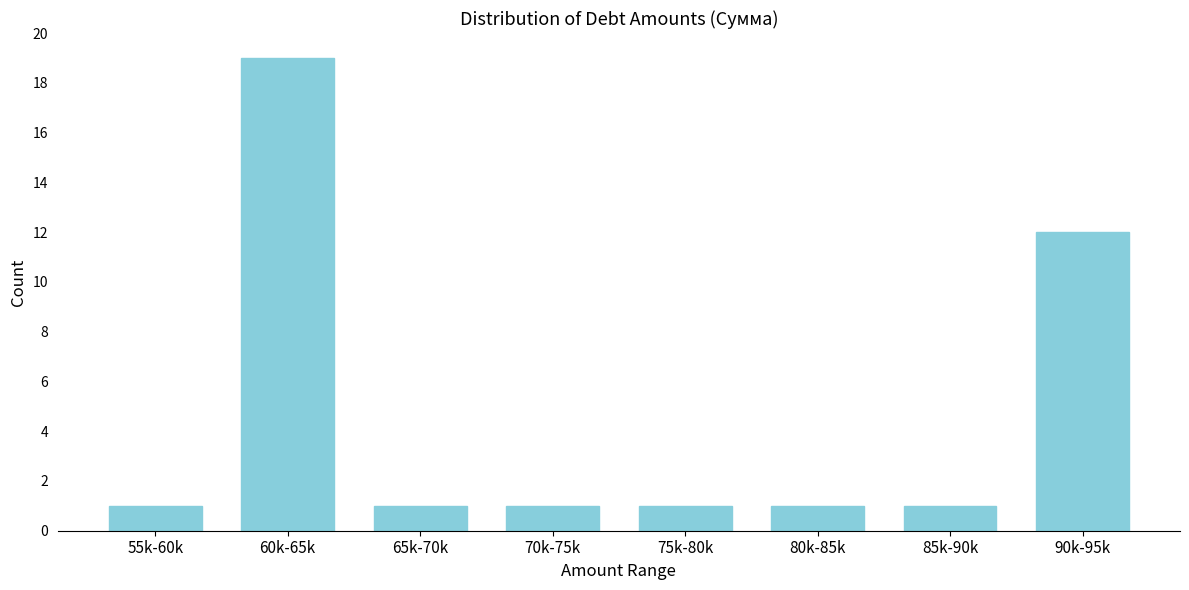

Reading left to right, extract all data points from this chart.

55k-60k=1	60k-65k=19	65k-70k=1	70k-75k=1	75k-80k=1	80k-85k=1	85k-90k=1	90k-95k=12